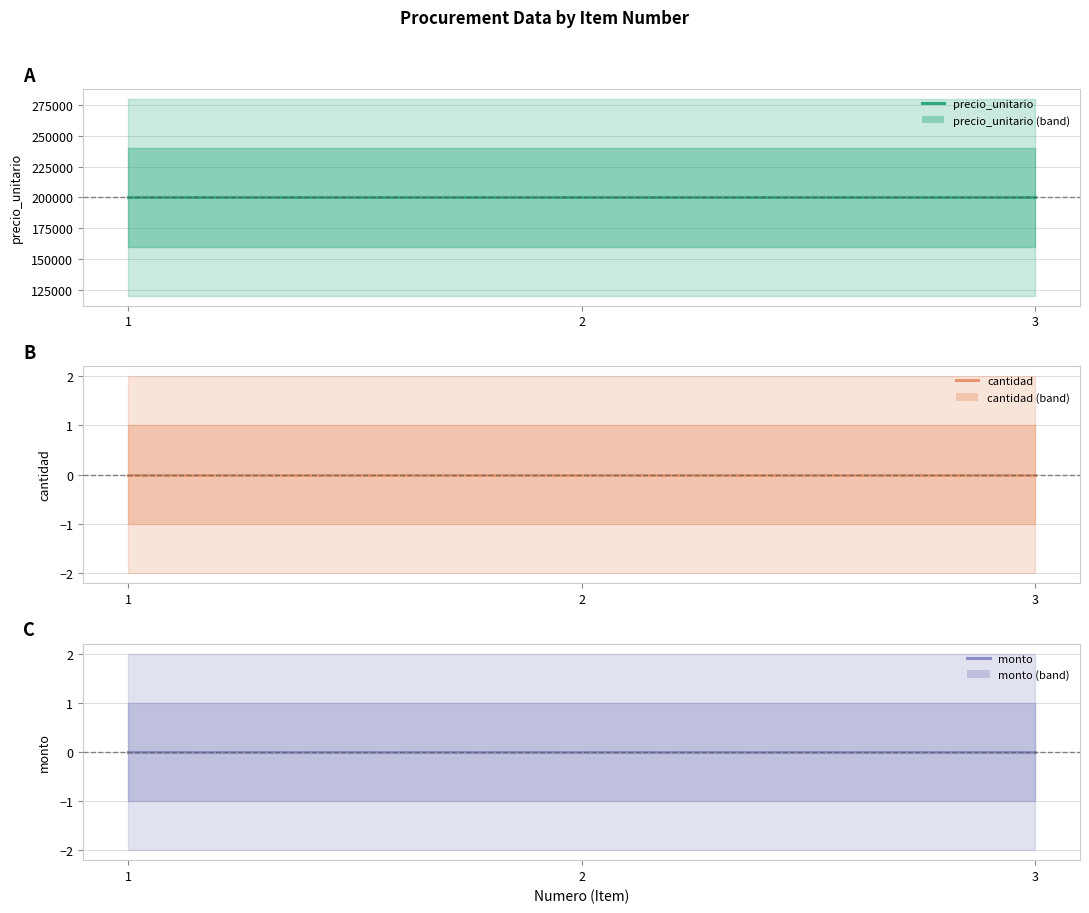

What is the sum of the precio_unitario values at 1 and 2?

400000